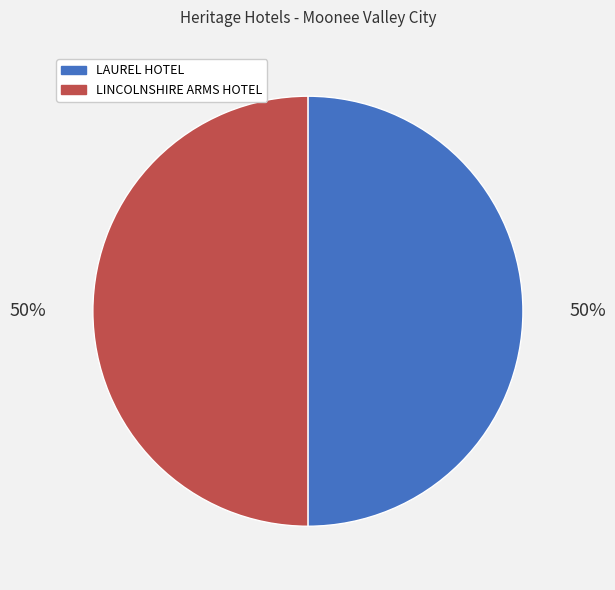

What is the ratio of the value at LAUREL HOTEL to the value at LINCOLNSHIRE ARMS HOTEL?

1.0